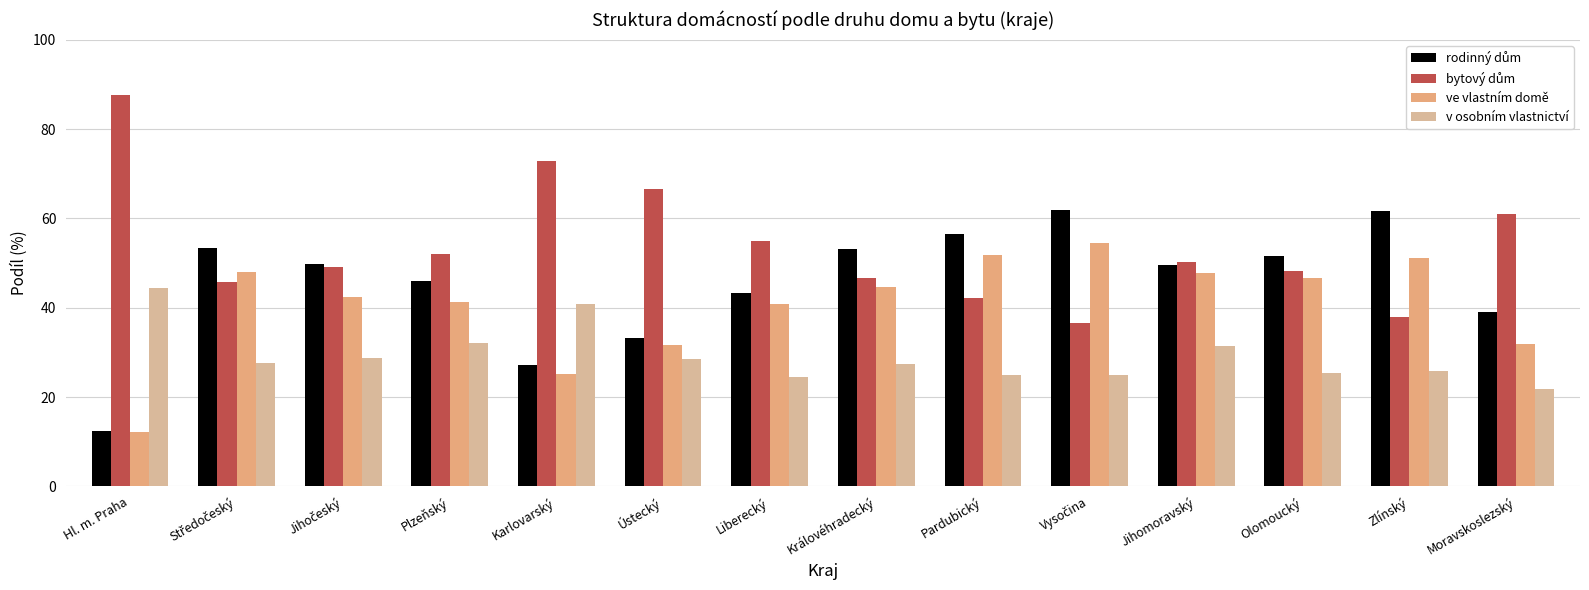

What is the value of the ve vlastním domě bar at the 1st from the left?

12.2